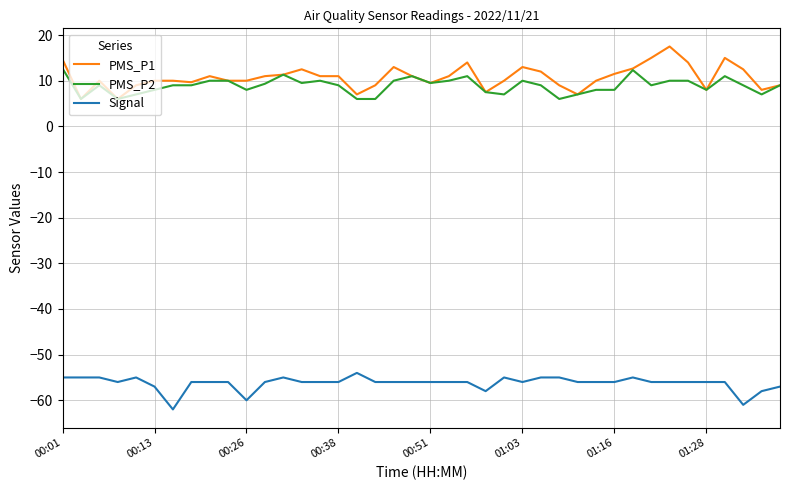

What are all the series names shown in the legend?

PMS_P1, PMS_P2, Signal